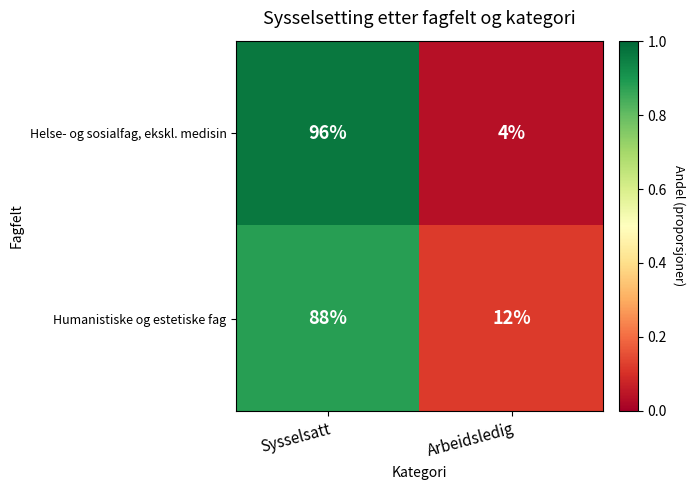

Rank the series by their maximum value, from highest to lowest.

Helse- og sosialfag, ekskl. medisin, Humanistiske og estetiske fag